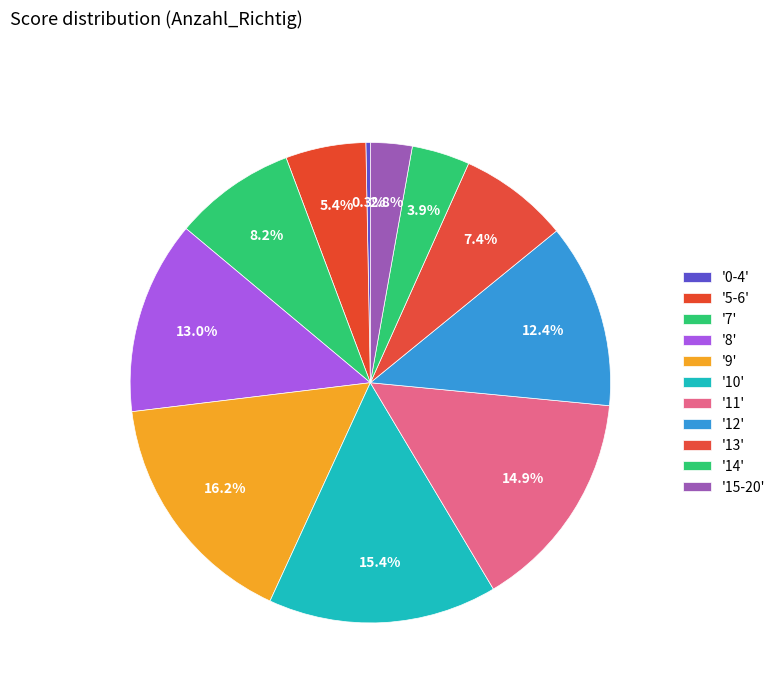

Is there a majority slice in this chart?

No